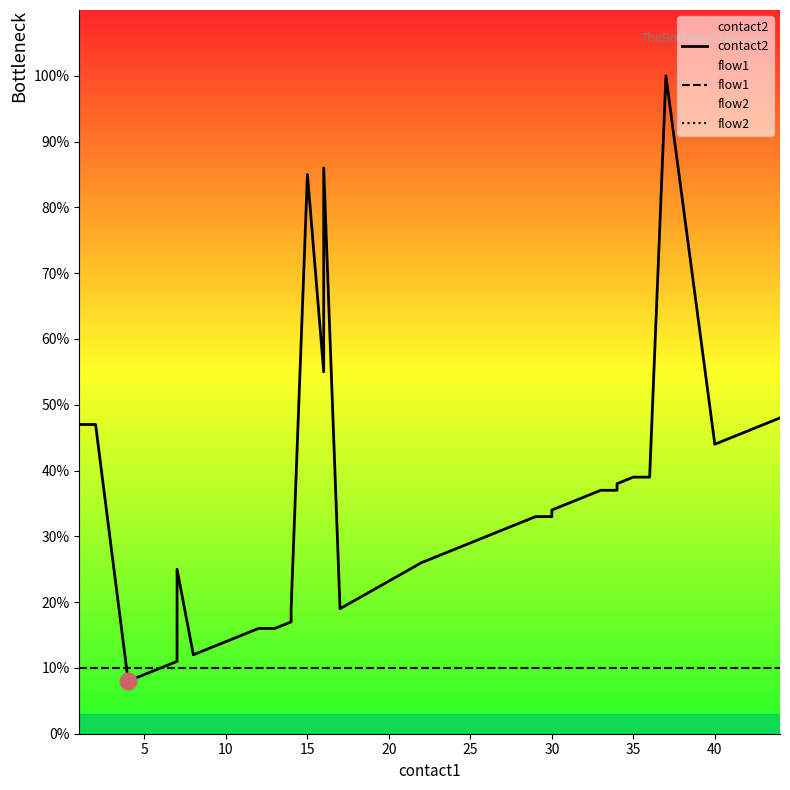

True or false: flow2 and contact2 cross at least once.

True